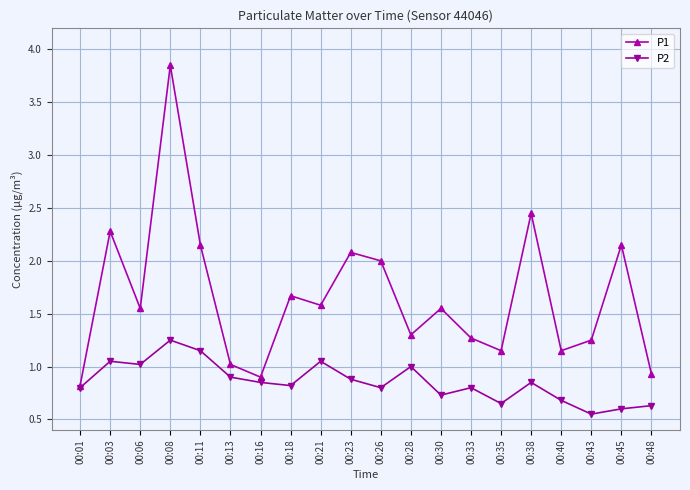

How many series are shown in this chart?

2